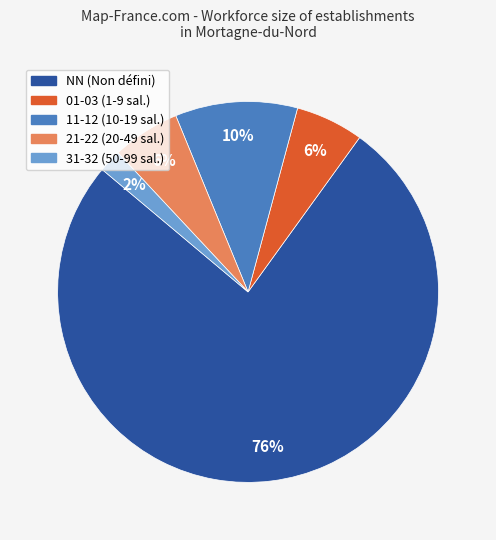

To the nearest percent, what is the average slice percentage?

20%